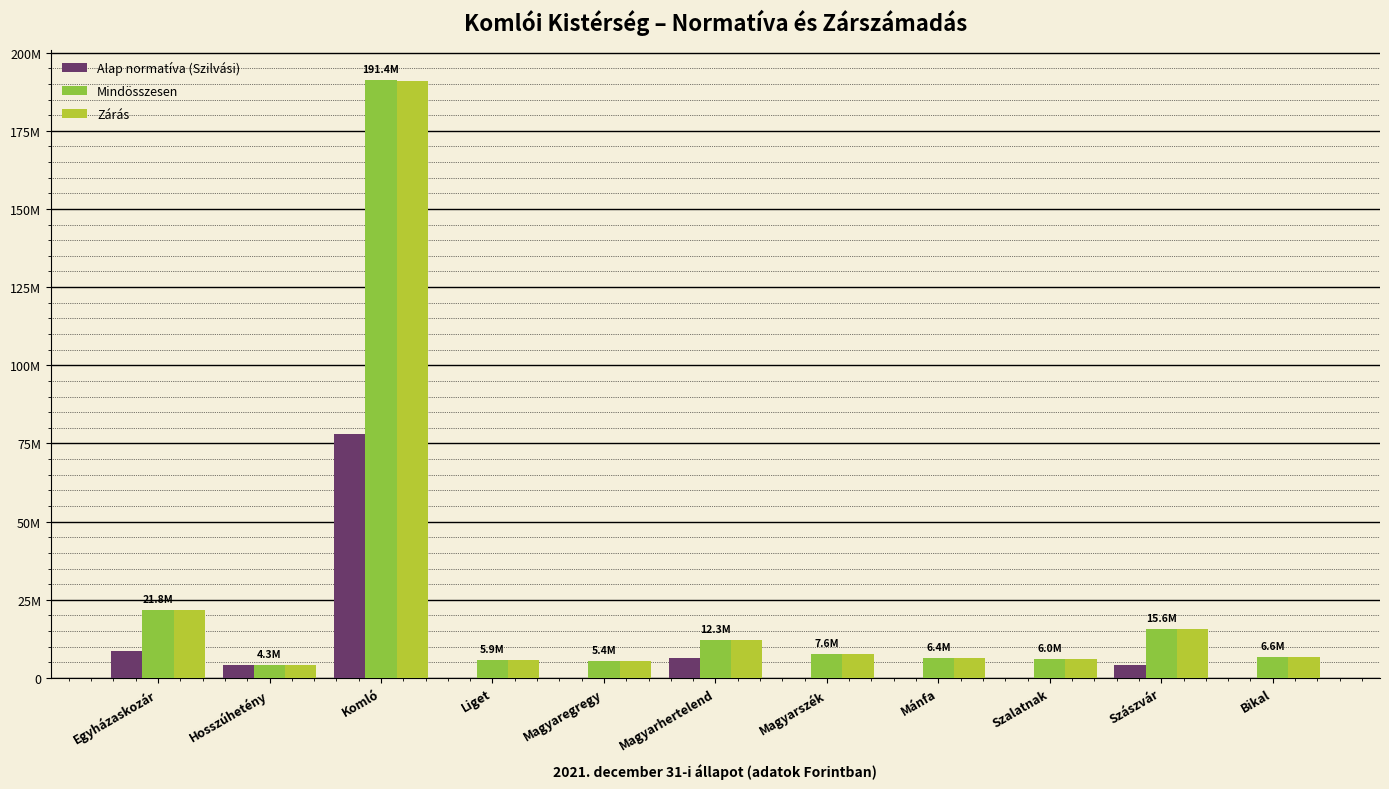

Does the chart contain stacked bars?

No